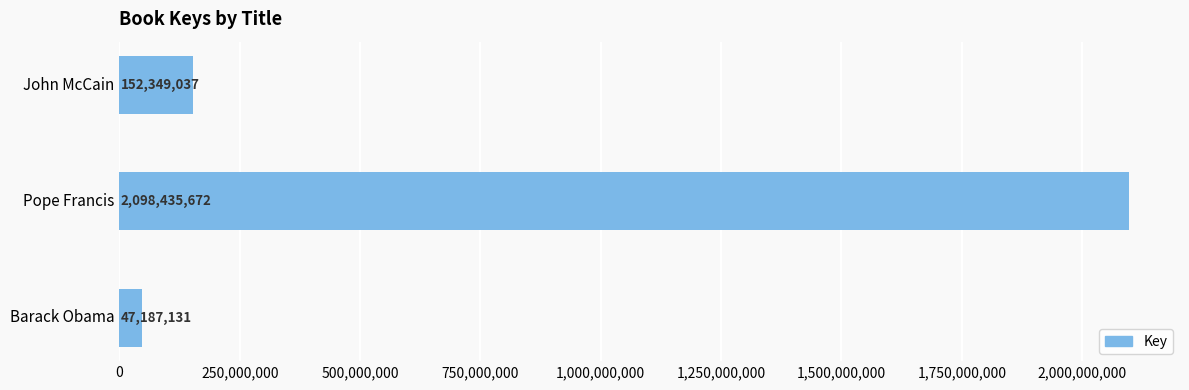

Are the bars horizontal?

Yes